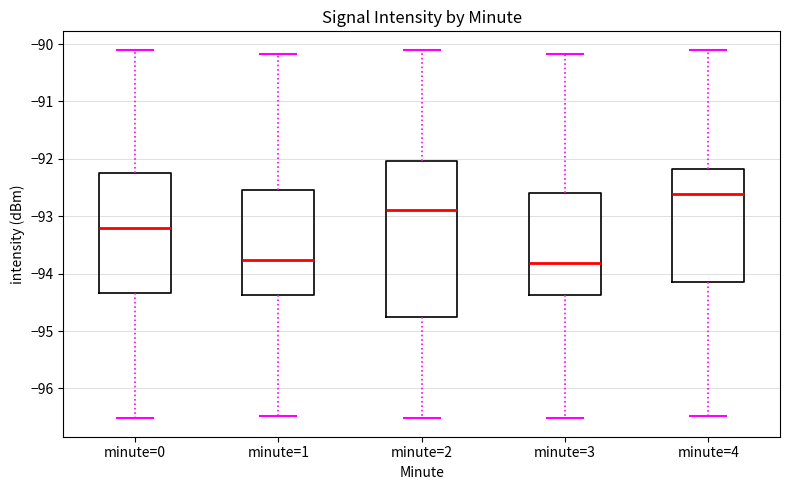

Reading left to right, transcribe this box plot: for each box, give where its median line is, the range the box spans, and where its two whiskers end, as read against the y-axis. The values are not printed on the chart, so give them approximately, as read against the axis.

minute=0: median -93.2, box -94.3 to -92.2, whiskers -96.5 to -90.1
minute=1: median -93.8, box -94.4 to -92.5, whiskers -96.5 to -90.2
minute=2: median -92.9, box -94.7 to -92.0, whiskers -96.5 to -90.1
minute=3: median -93.8, box -94.4 to -92.6, whiskers -96.5 to -90.2
minute=4: median -92.6, box -94.1 to -92.2, whiskers -96.5 to -90.1